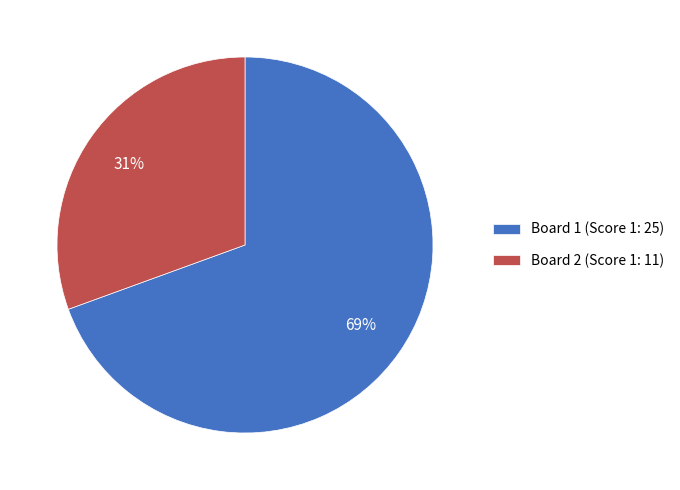

How many segments does this pie chart have?

2